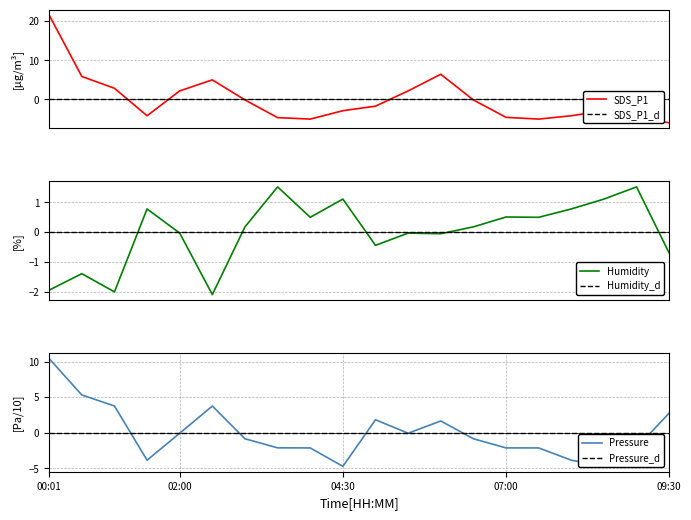

What is the lowest value of the SDS_P1 series?

-6.0